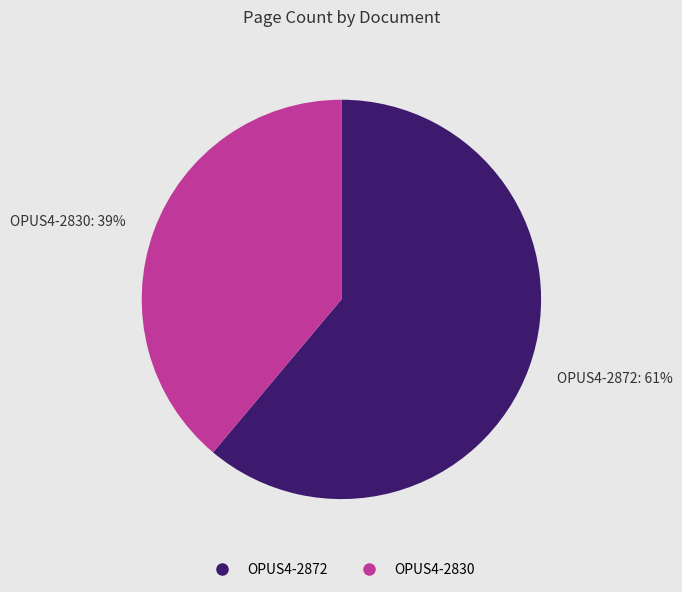

What is the largest slice in the pie chart?

OPUS4-2872